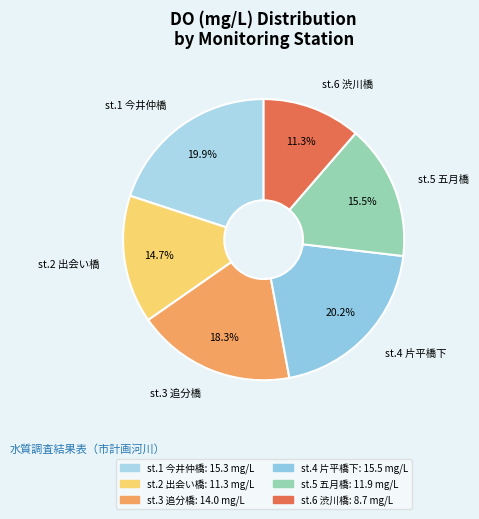

True or false: st.2 出会い橋 accounts for 15% of the total.

True